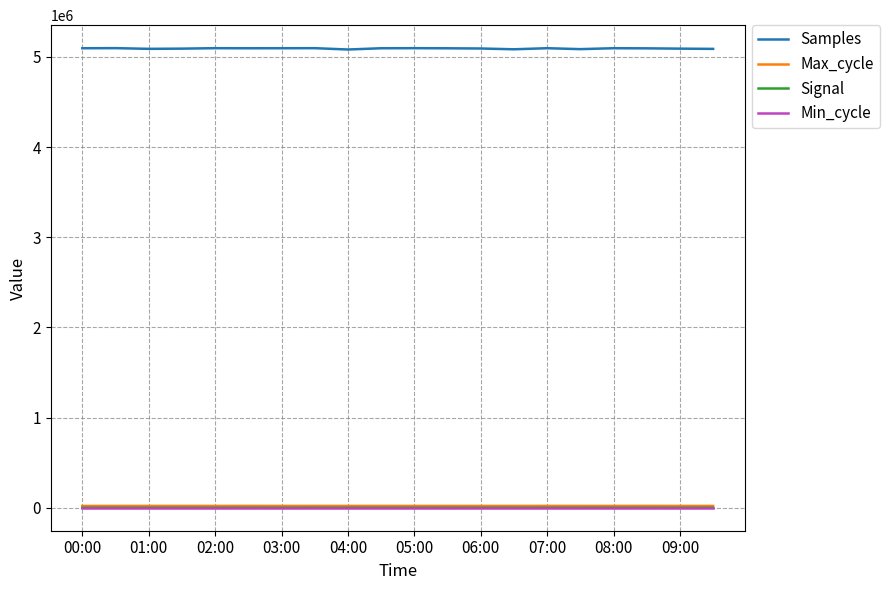

What is the maximum value shown in the chart?

5096137